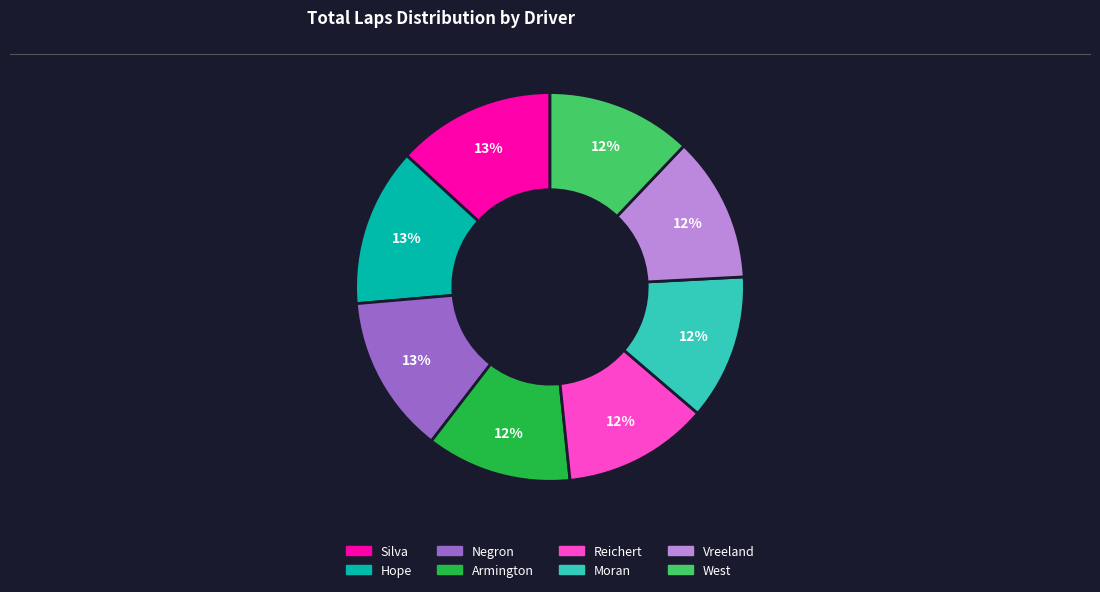

To the nearest percent, what is the average slice percentage?

12%